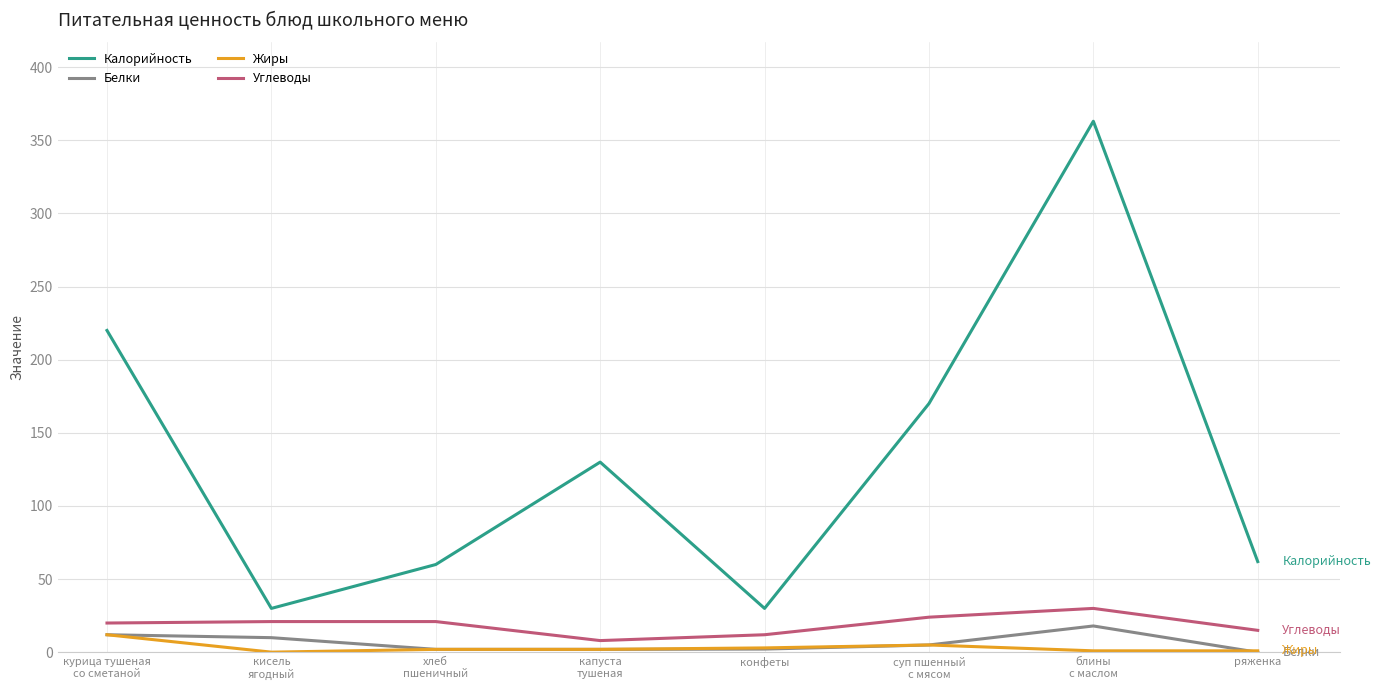

What is the difference between the second highest and minimum values in the Калорийность series?

190.0